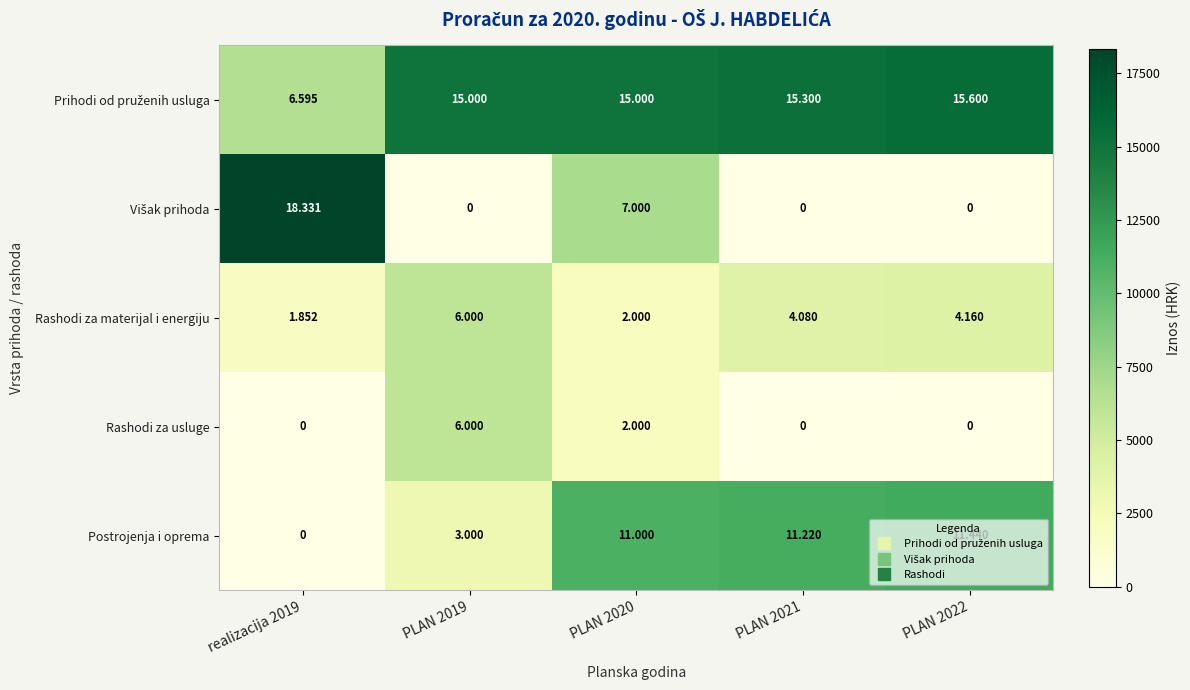

At which category is the sum across all series the highest?

PLAN 2020